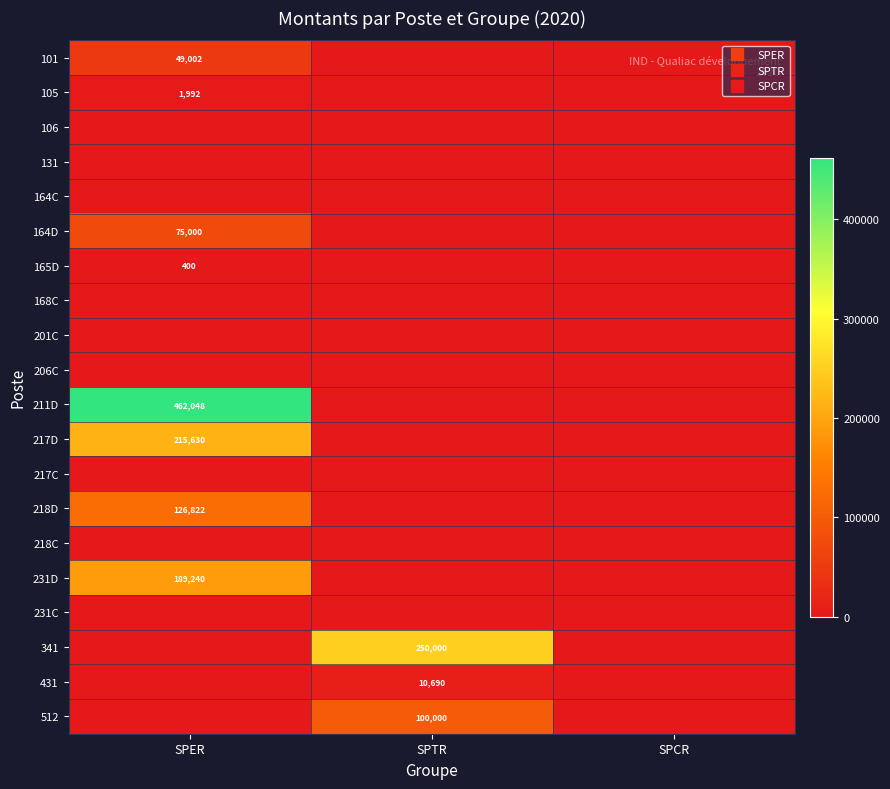

How many categories are shown in the chart?

3